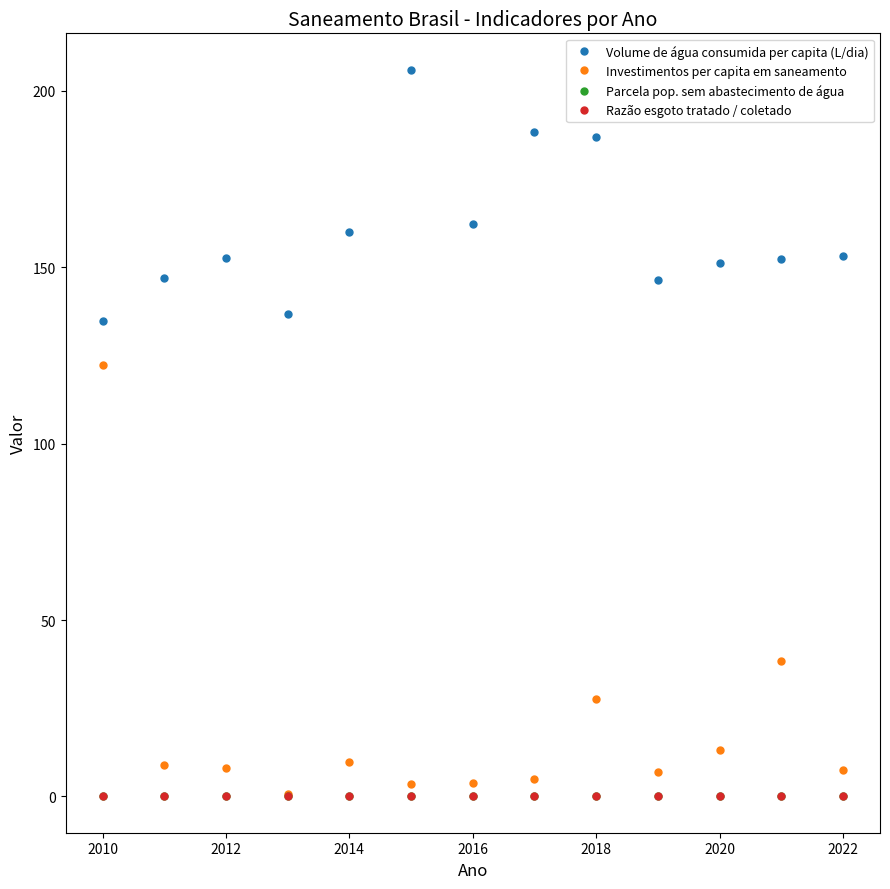

What is the greatest value displayed?

206.0